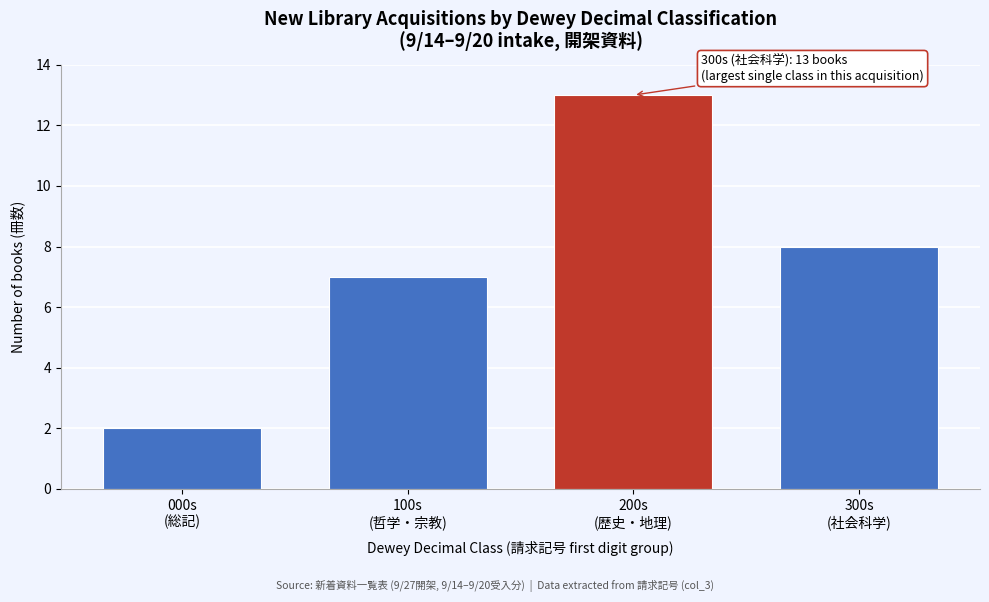

Reading left to right, what are all the values shown in this chart?

2	7	13	8